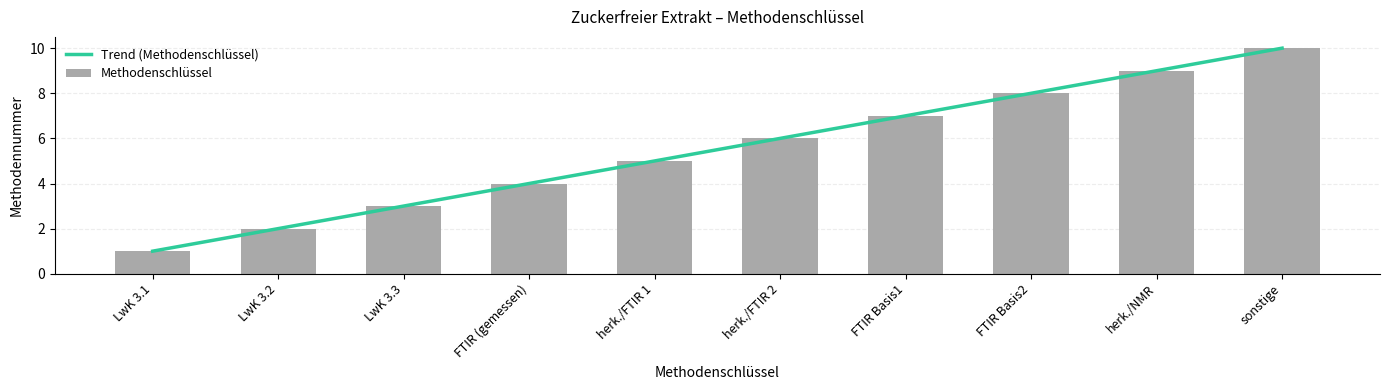

Where does the data first go above 6?

FTIR Basis1